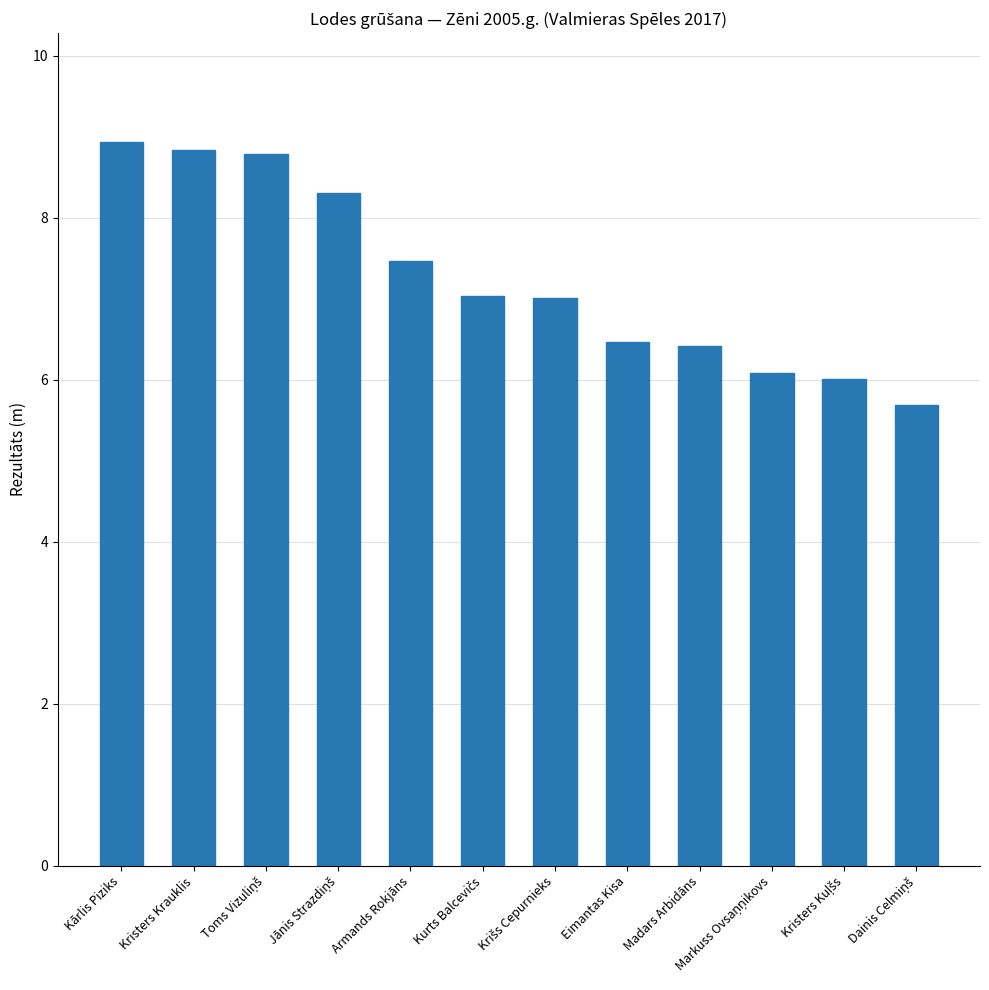

What is the value of the 12th bar from the left?

5.7